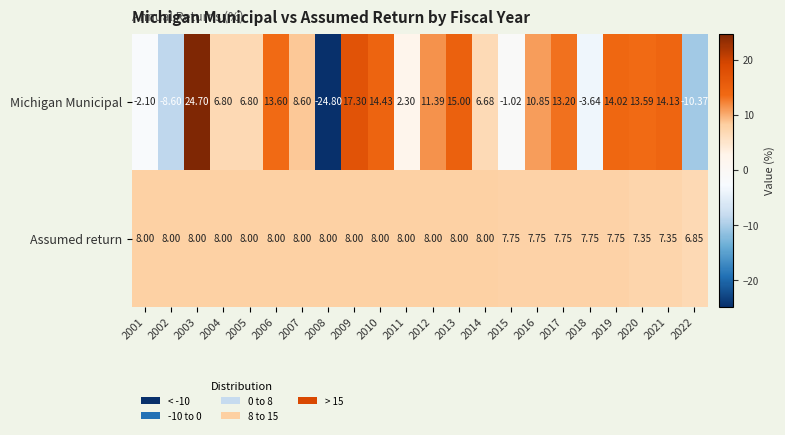

Which series changed the most between 2004 and 2014?

Michigan Municipal